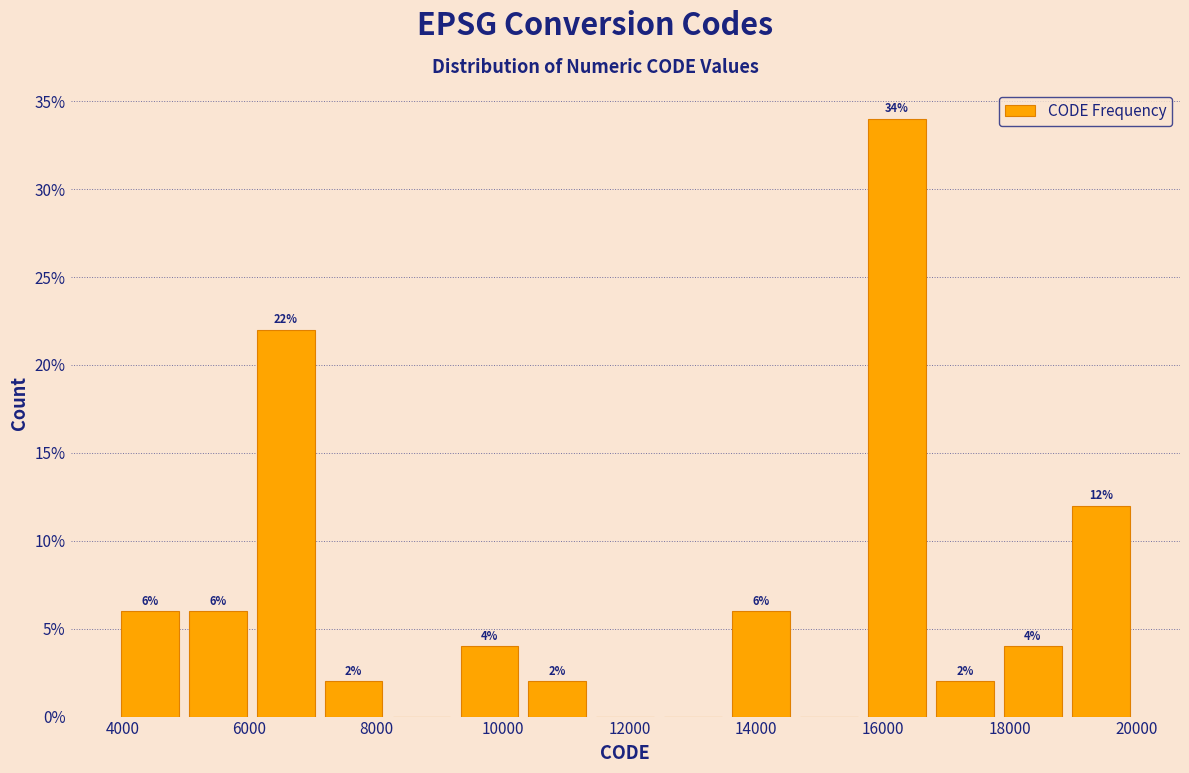

Over which range of the x-axis is the bar tallest?

15600 to 16800